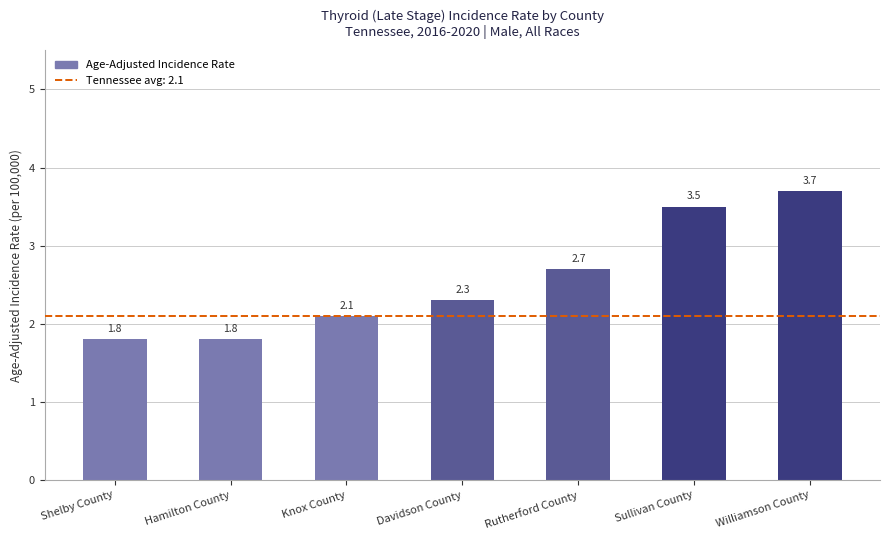

What is the maximum value shown in the chart?

3.7